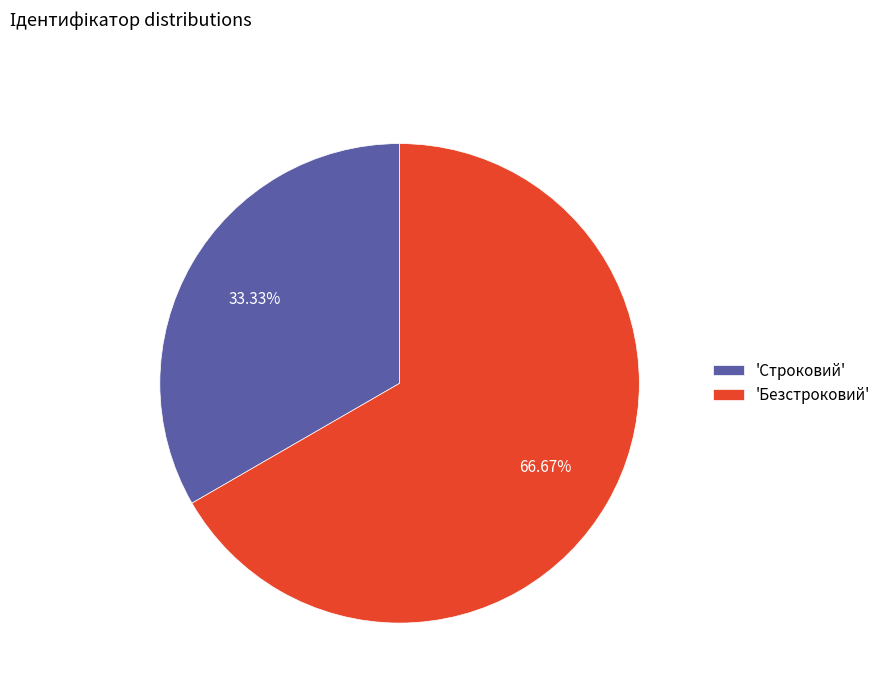

Which slice is the largest?

'Безстроковий'